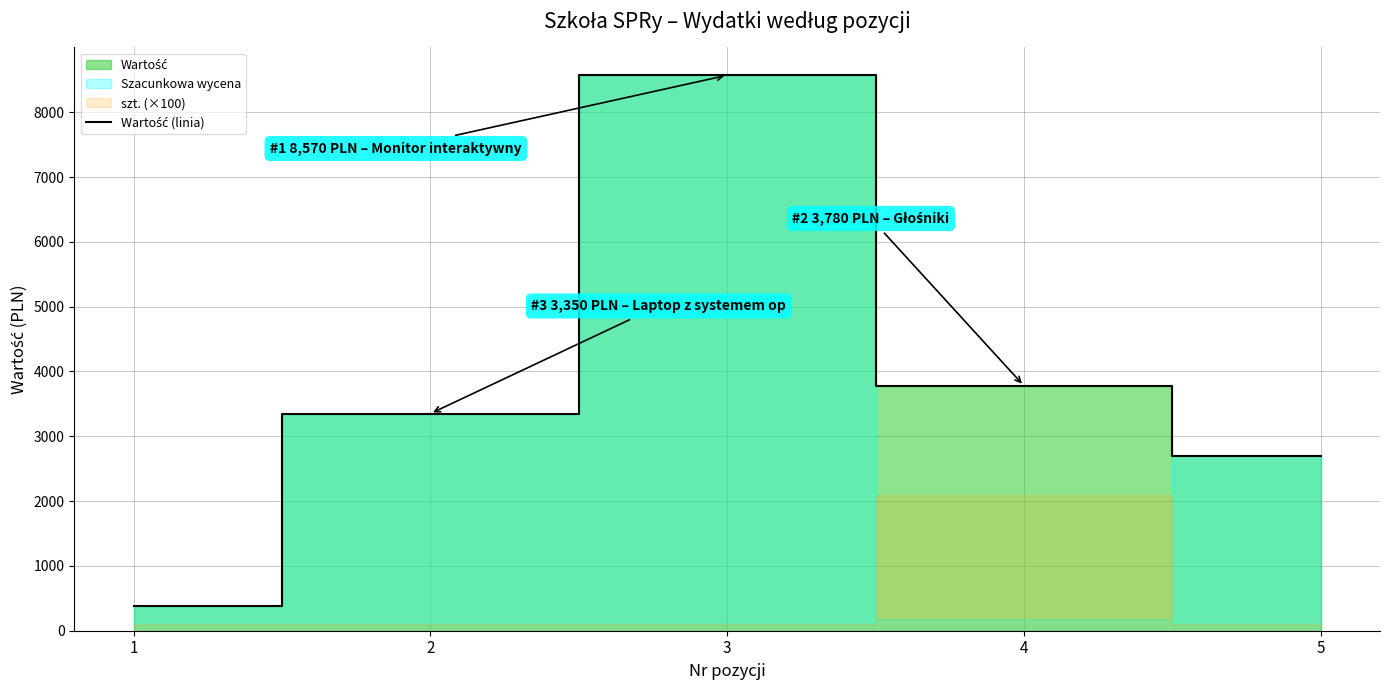

Reading right to left, transcribe all the data shown in this chart.

5=2700	4=3780	3=8570	2=3350	1=385